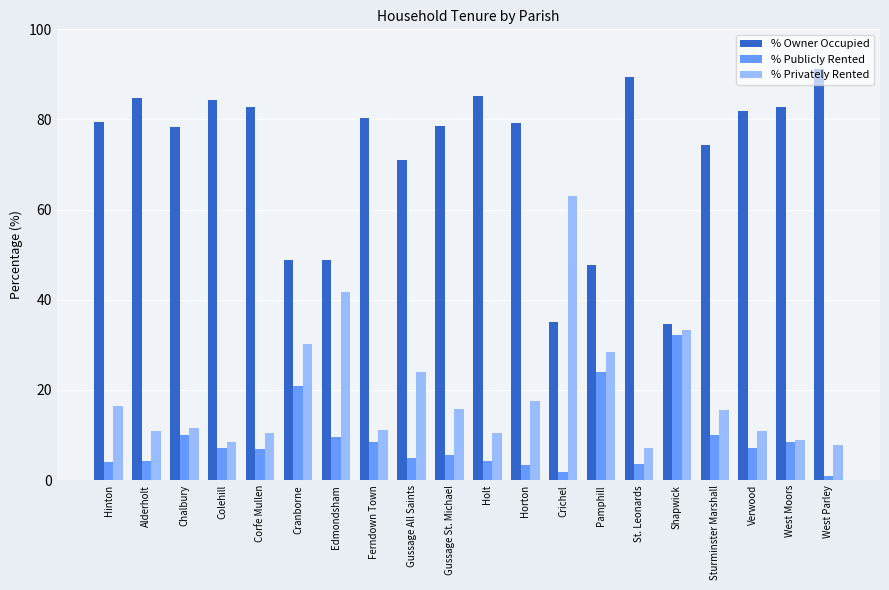

The % Privately Rented series shows 6.3 at Ferndown Town. True or false?

False